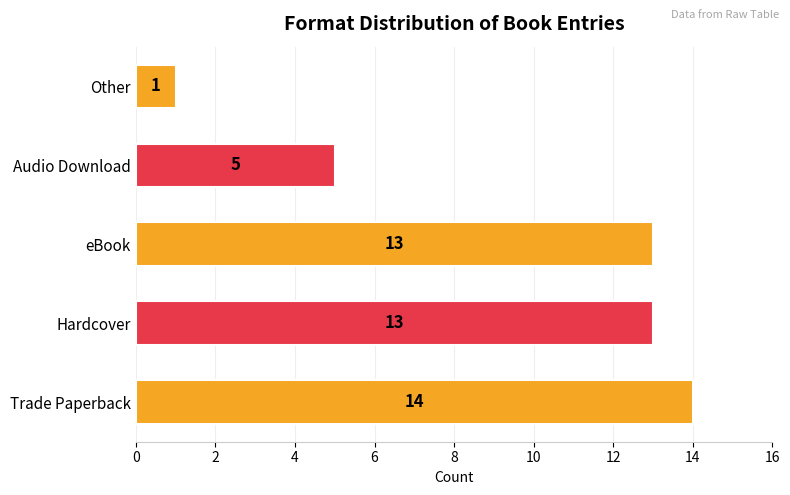

How many data points are less than 13?

2